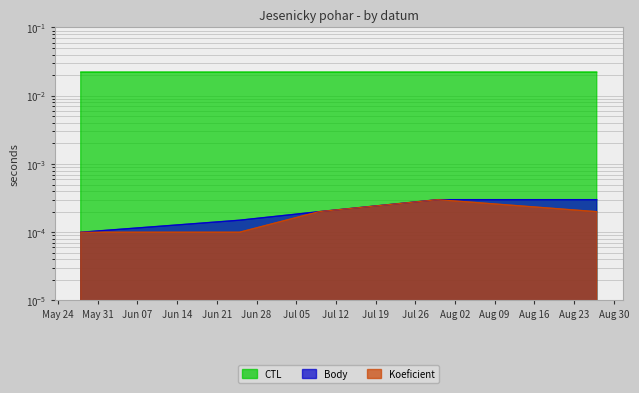

Does the chart display data point markers on the line(s)?

No